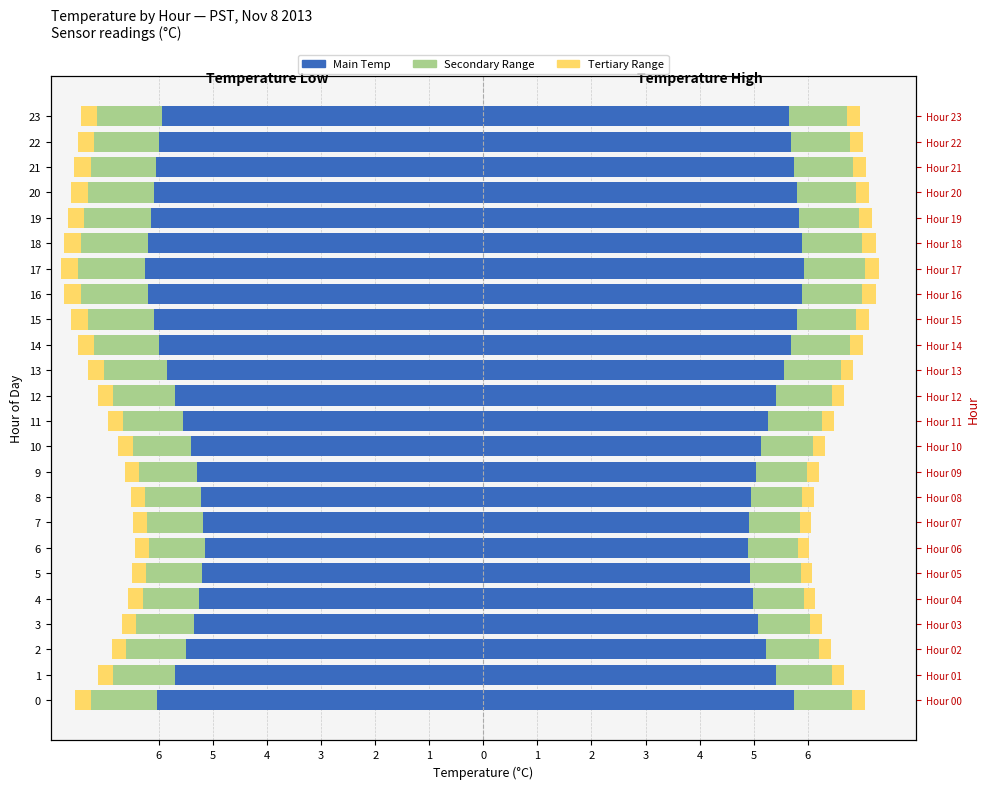

Rank the series by their average value, from highest to lowest.

Tertiary, Secondary, Main Temp